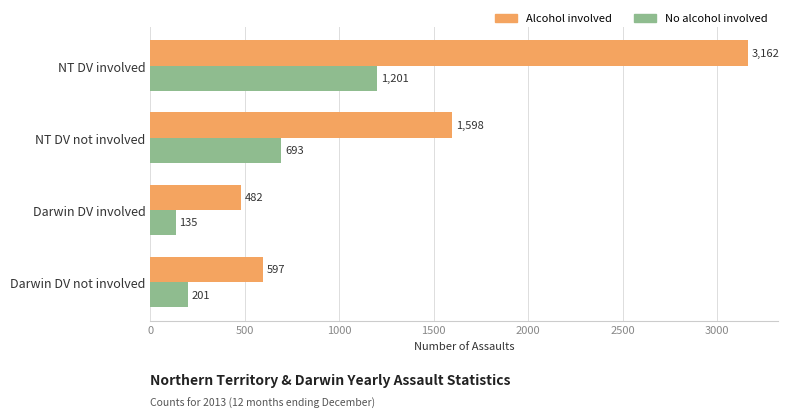

Which series has the largest total across all categories?

Alcohol involved